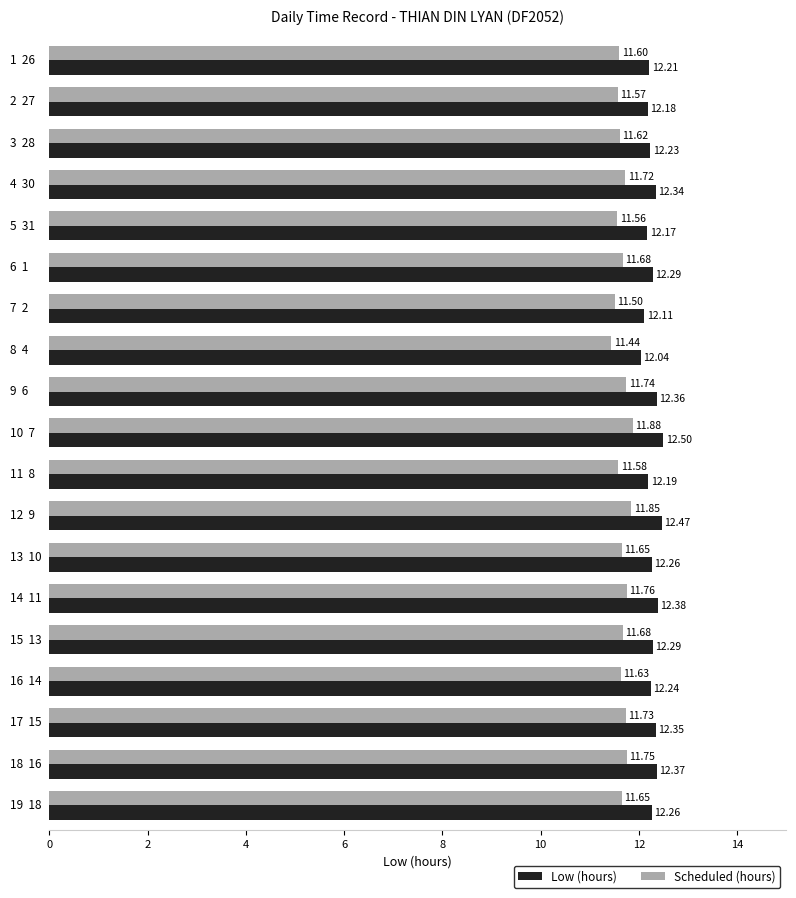

Rank the series by their average value, from lowest to highest.

Scheduled (hours), Low (hours)